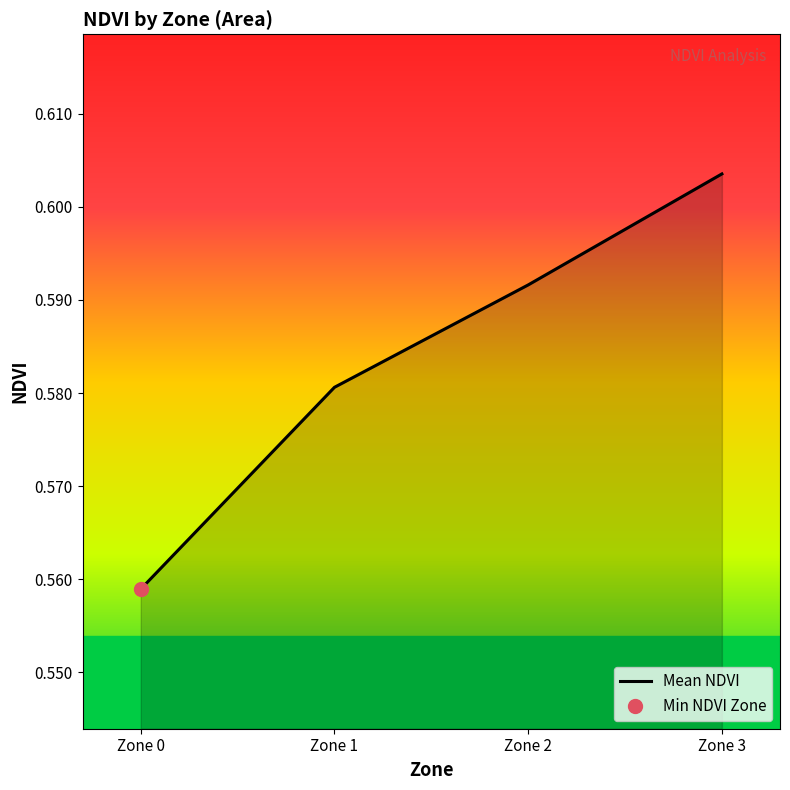

True or false: the data shows 0.8 at Zone 0.

False